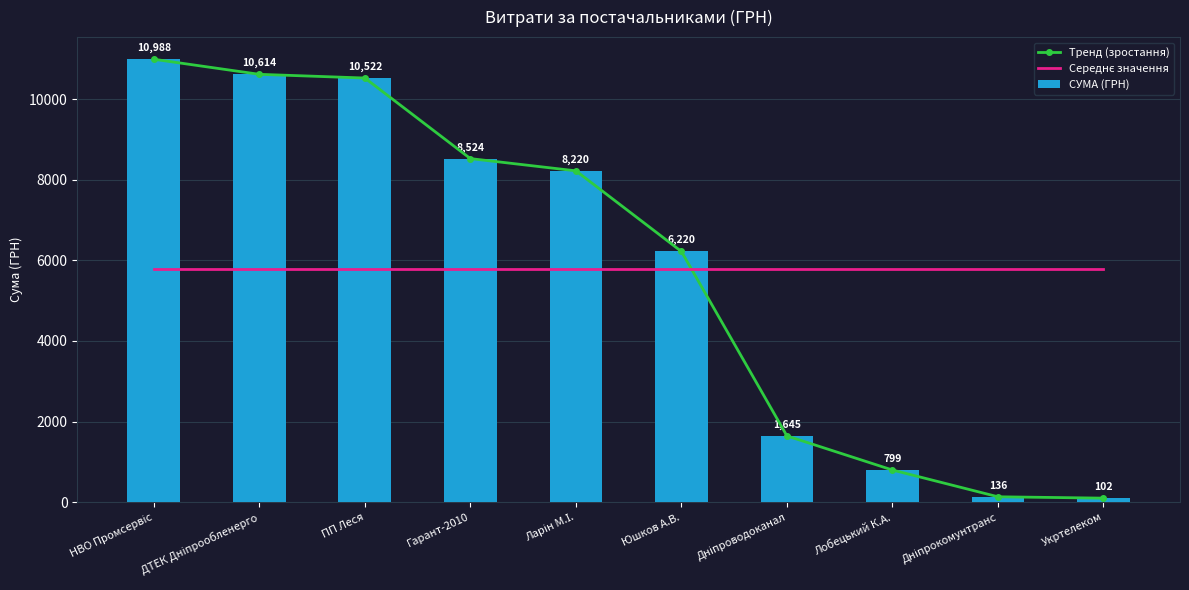

True or false: Середнє значення has a value of 9469.0 at НВО Промсервіс.

False